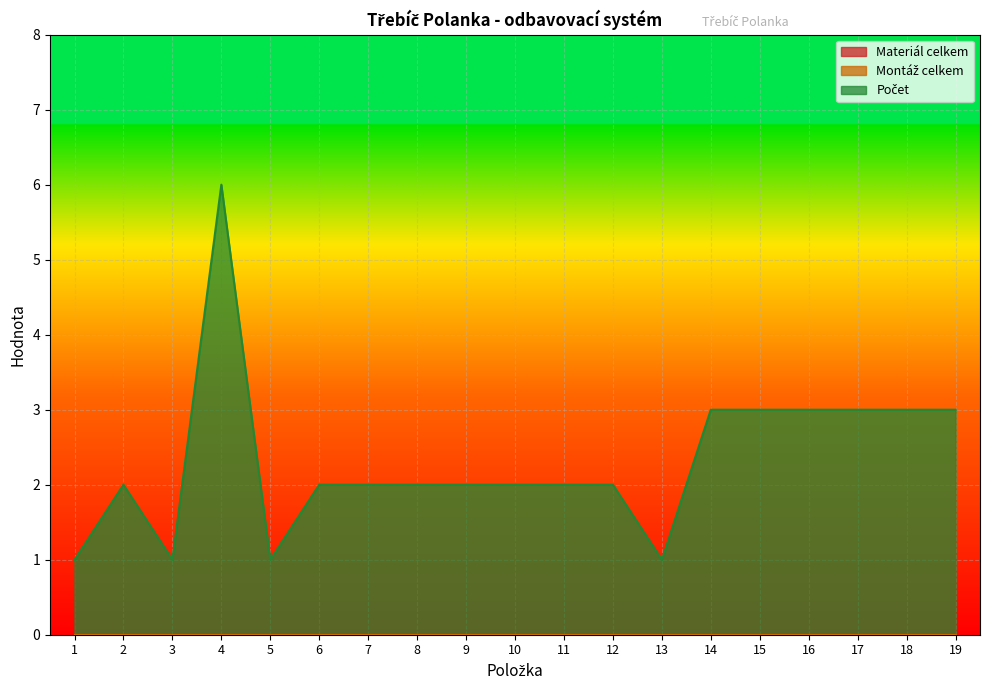

True or false: Montáž celkem has more than 1 interior local peaks.

False